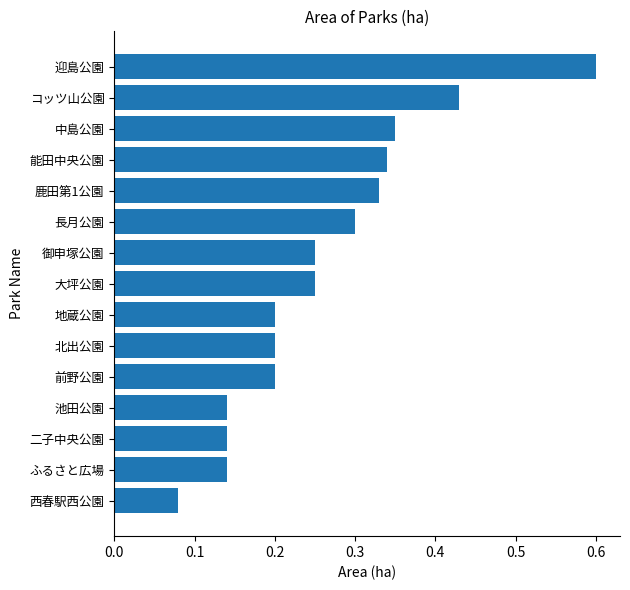

What position from the top is 北出公園?

10